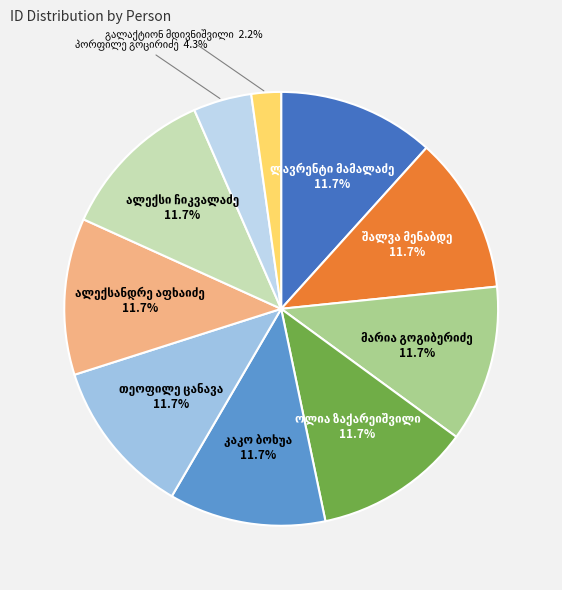

What is the total percentage of კაკო ბოხუა and ლავრენტი მამალაძე?

23.4%